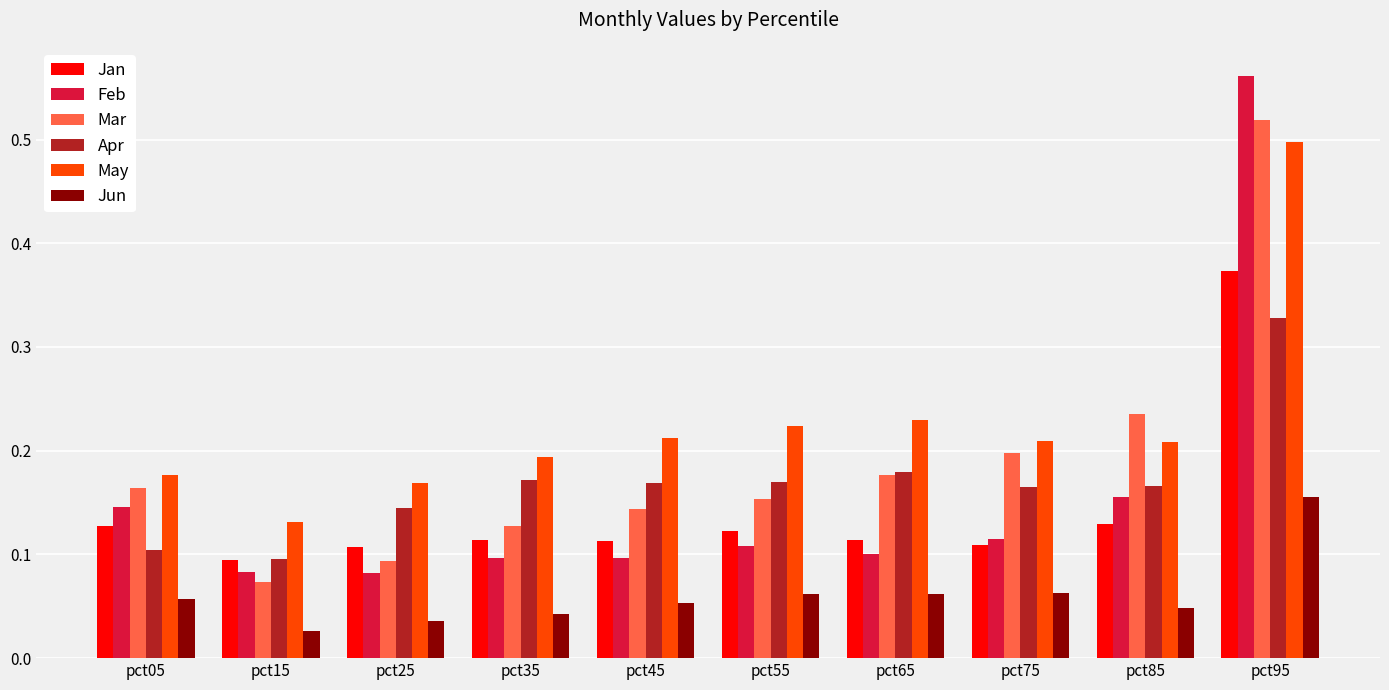

At which category does the chart reach its peak across all series?

pct95